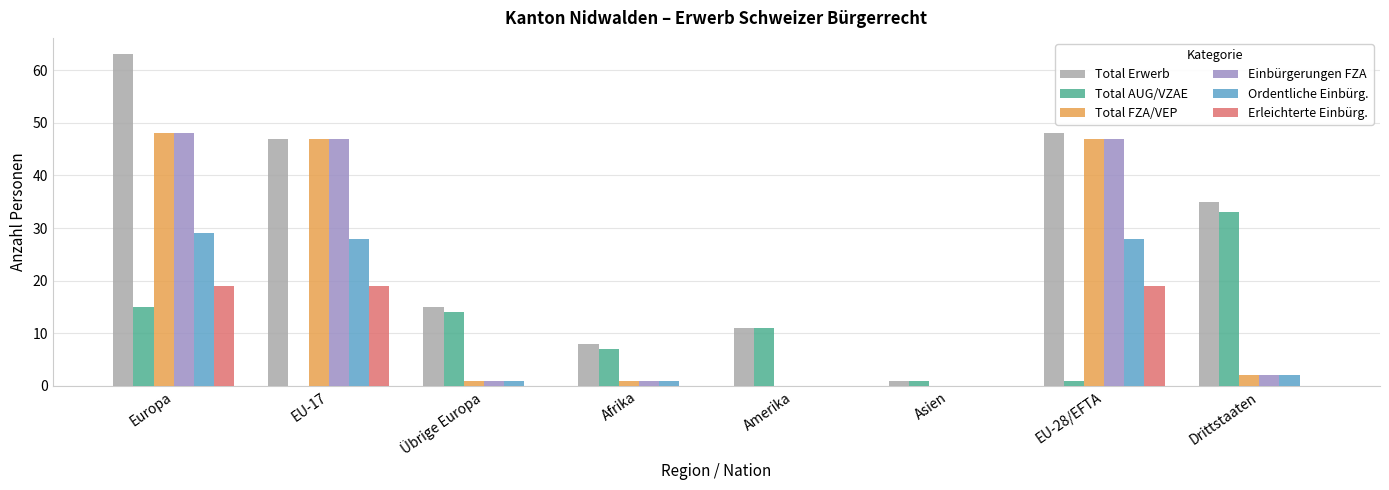

What is the sum of all Total AUG/VZAE values?

82